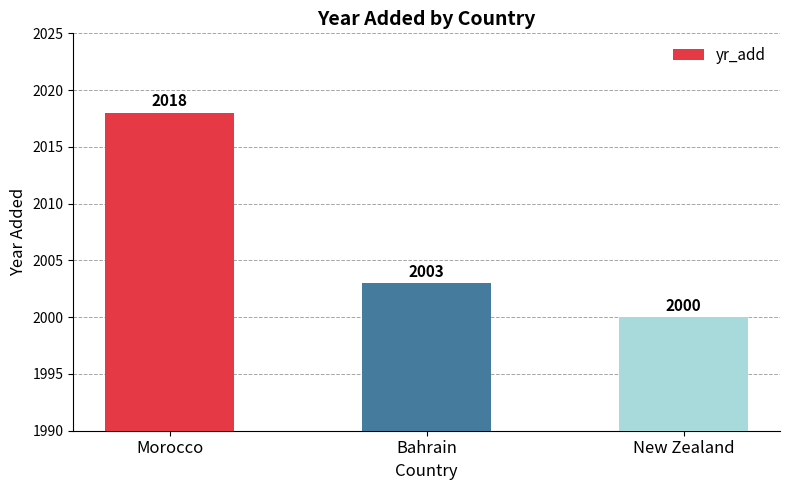

What is the average value?

2007